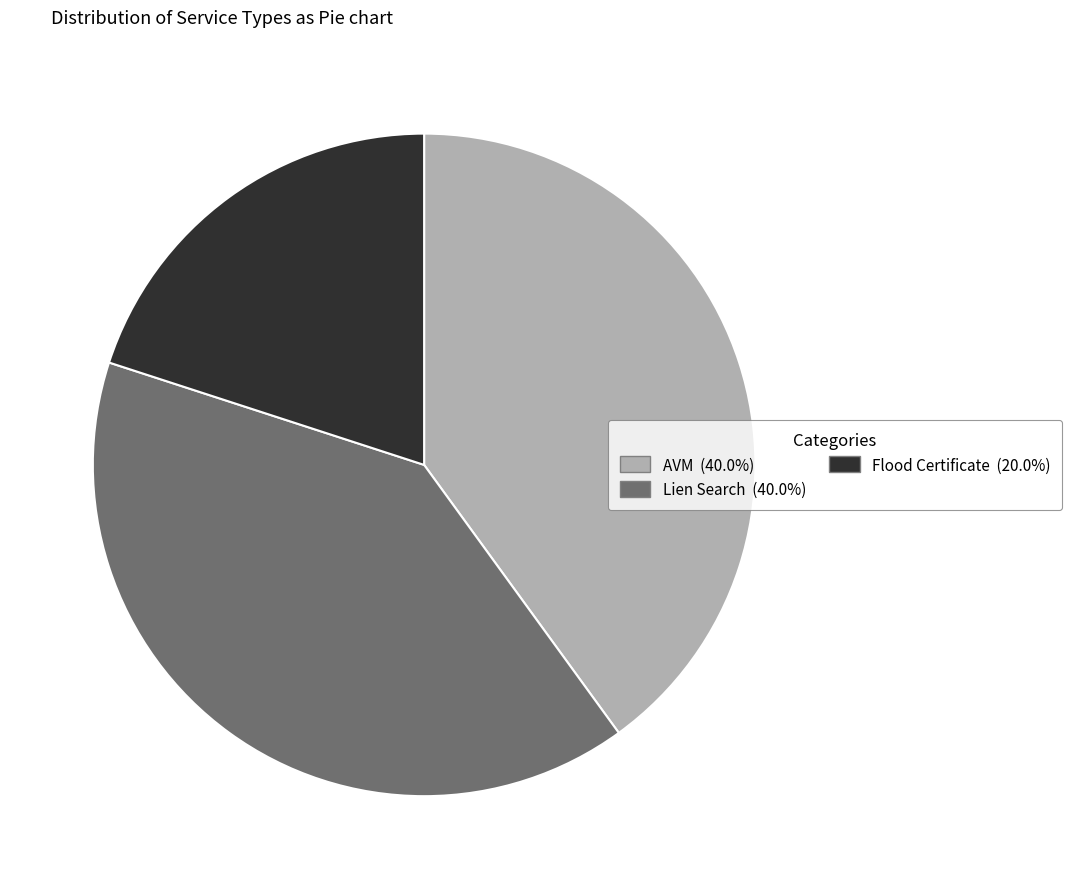

Count the number of slices in the pie.

3